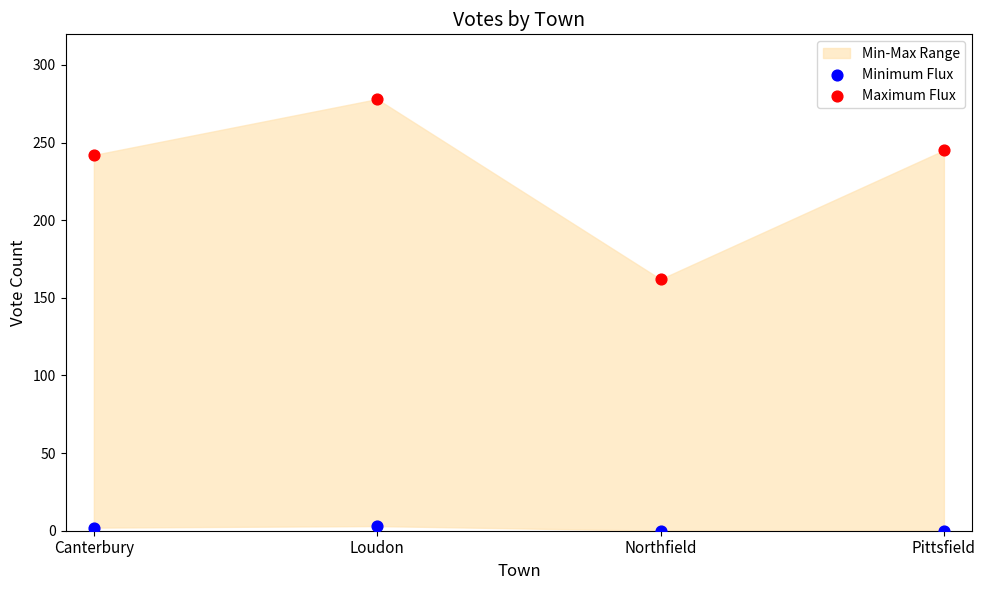

Across all data points, what is the range of Y values (max minus min)?

278